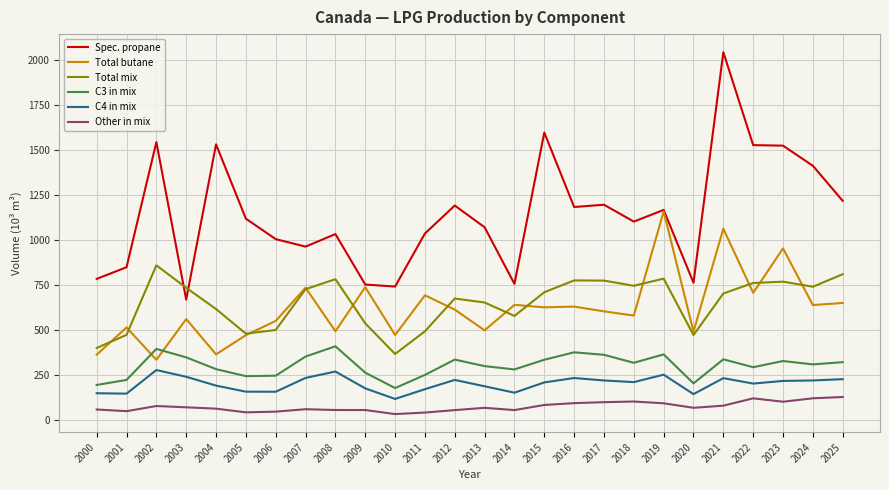

At which category is the sum across all series the highest?

2021